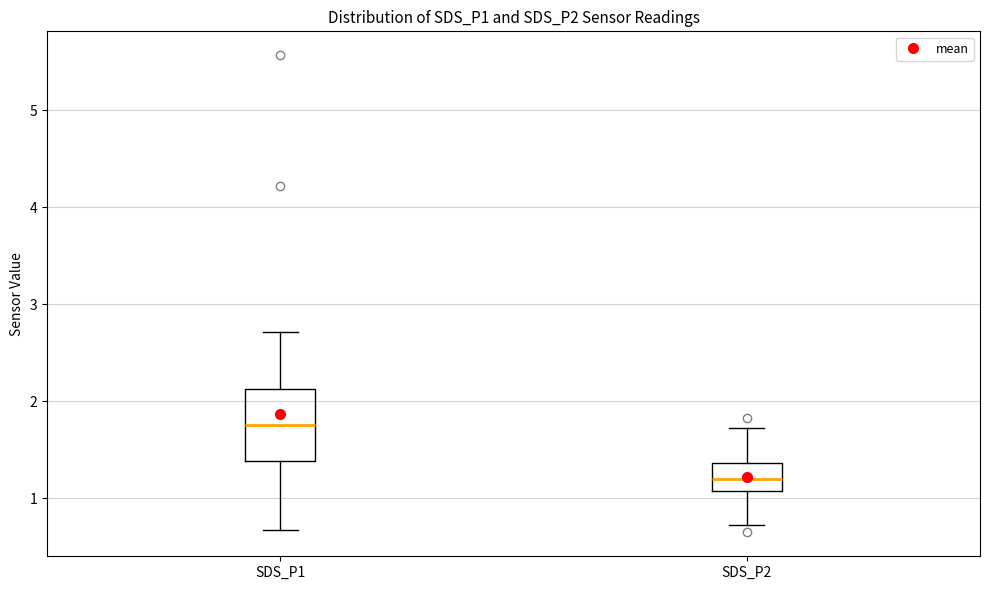

Where is the upper edge of the box for SDS_P2 on the y-axis? The values are not printed on the chart, so give them approximately, as read against the axis.

1.4